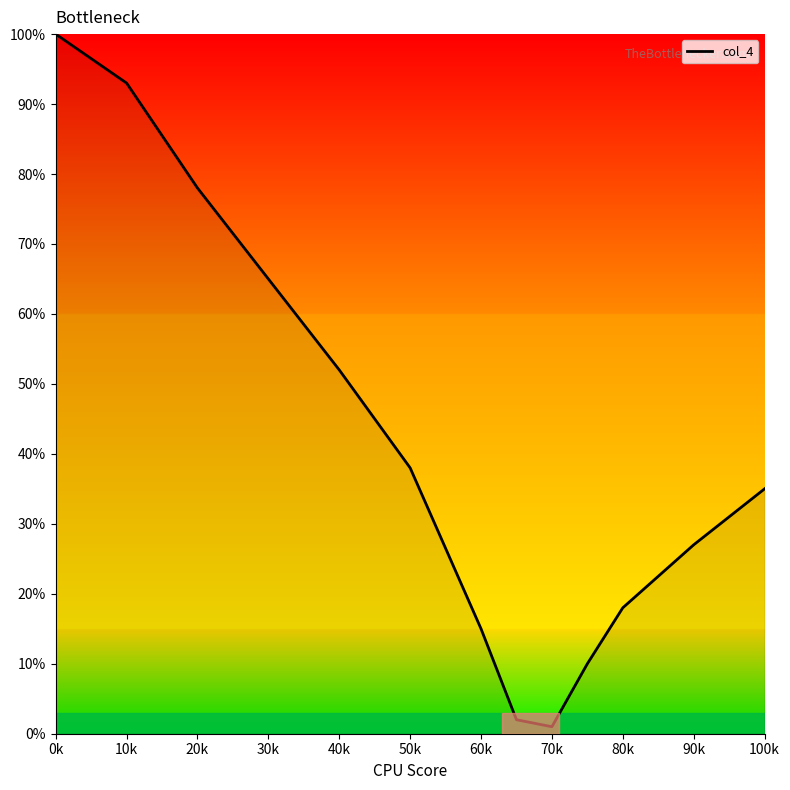

Reading left to right, what are all the values shown in this chart?

1.0	0.9	0.8	0.7	0.5	0.4	0.1	0.0	0.0	0.1	0.2	0.3	0.3